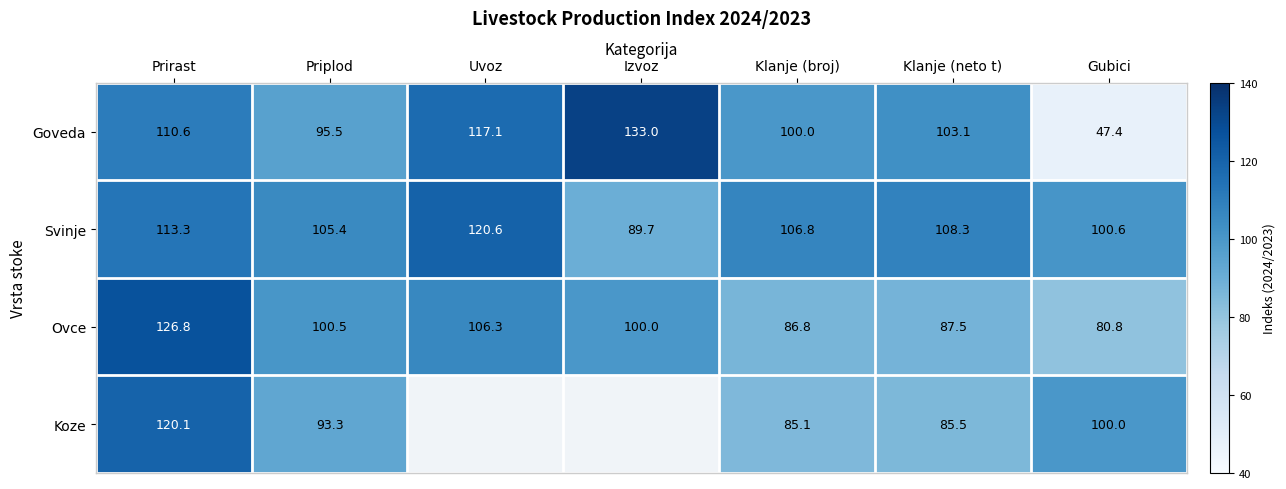

What is the difference between the highest and lowest values at Prirast?

16.2